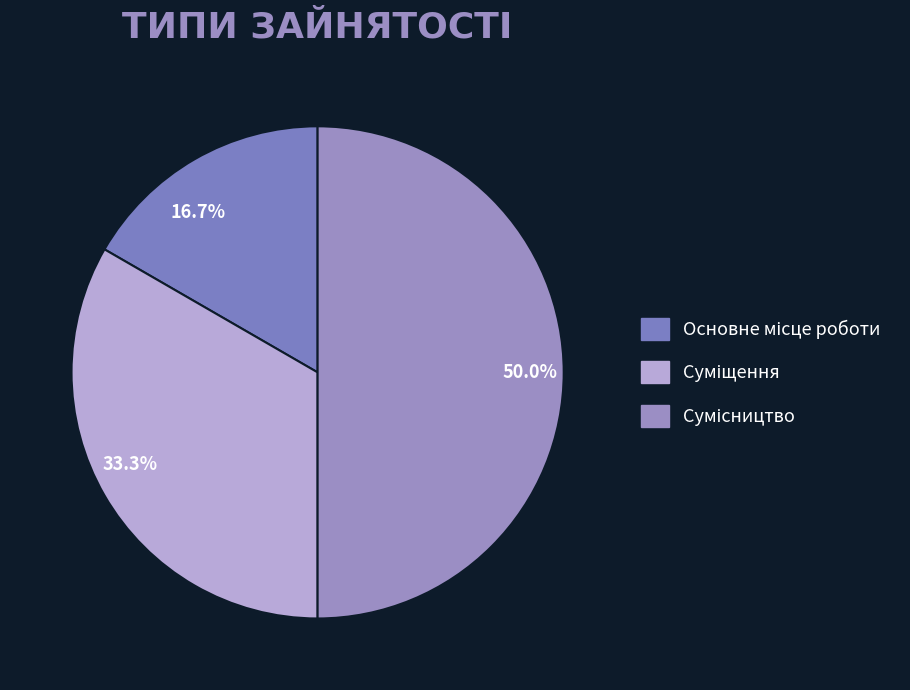

Between Сумісництво and Основне місце роботи, which is larger?

Сумісництво